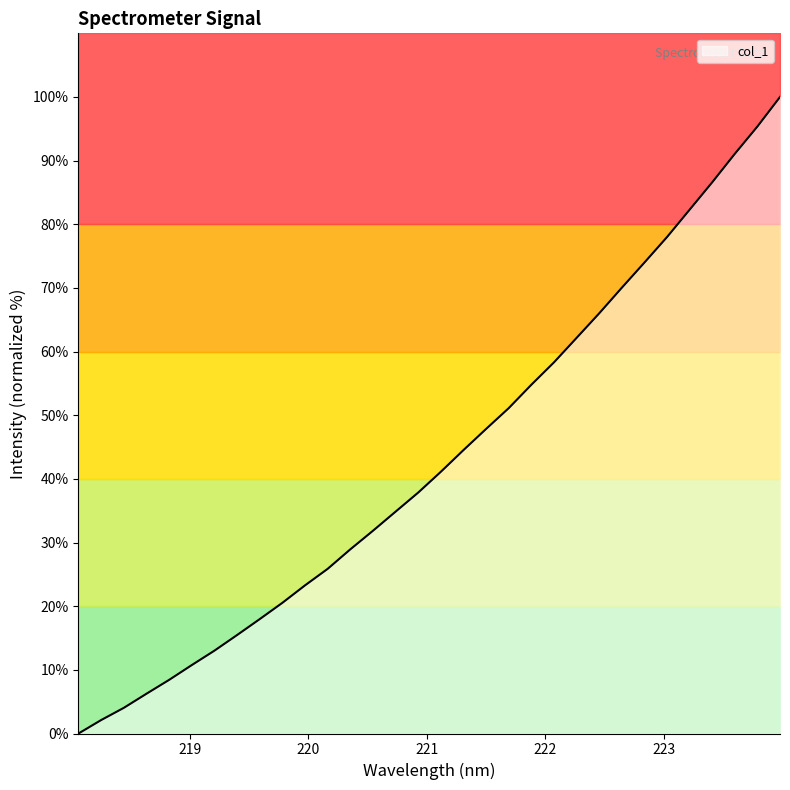

Which category has the lowest value across all series?

218.0596